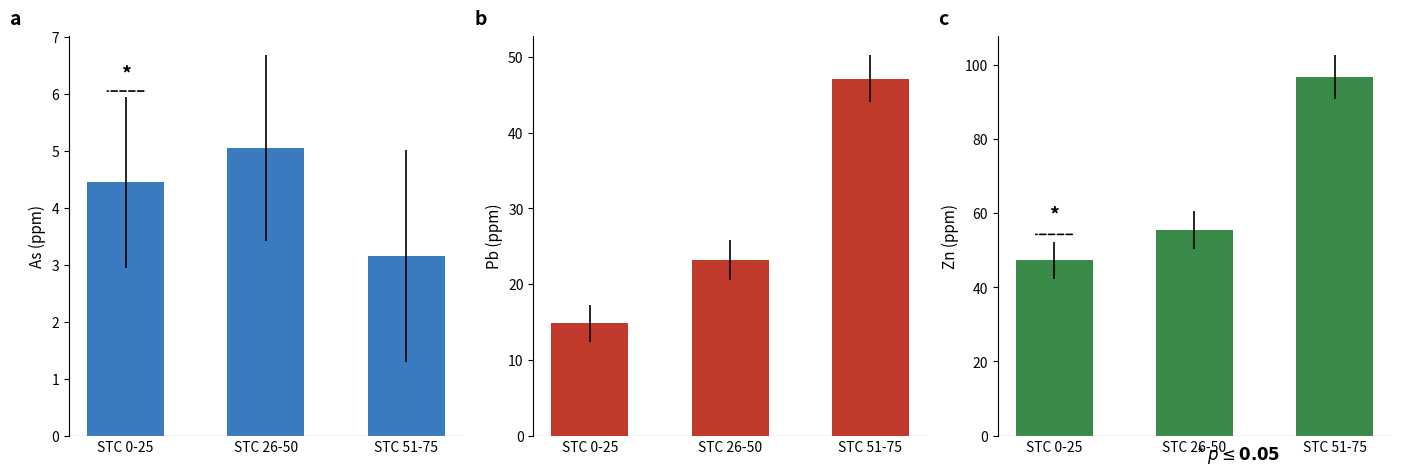

What are all the series names shown in the legend?

As (ppm), Pb (ppm), Zn (ppm)